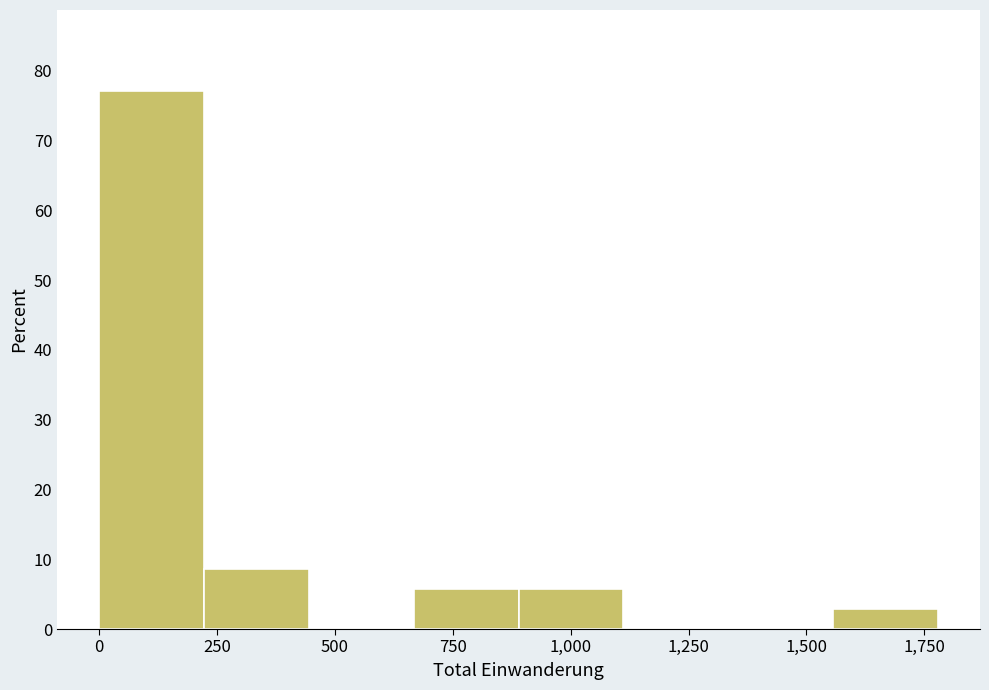

Which range on the x-axis has the tallest bar?

0 to 200